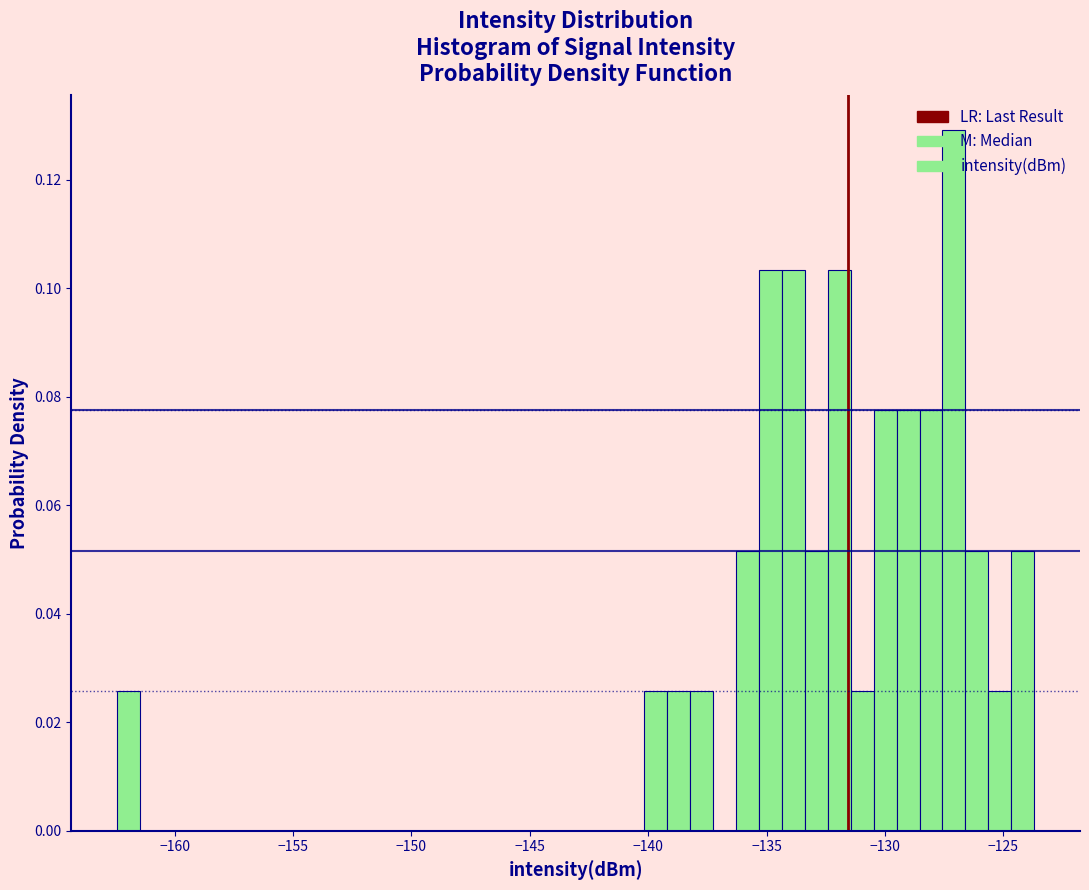

Around what value on the x-axis is the tallest bar? Give the approximate position of its centre, as read against the axis.

-127.0